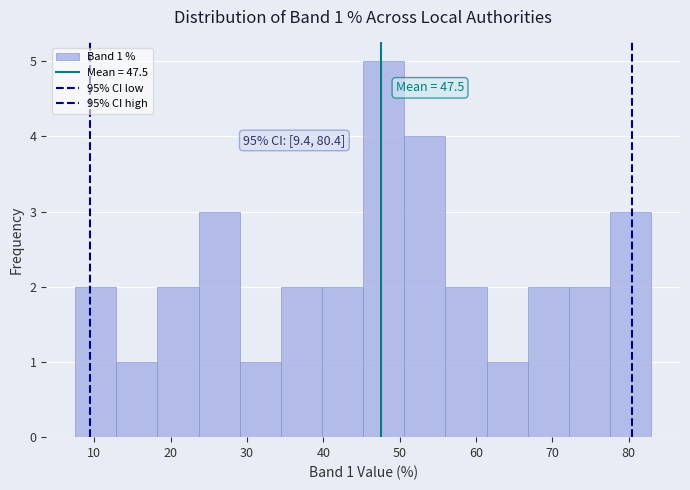

Over which range of the x-axis is the bar tallest?

45 to 51